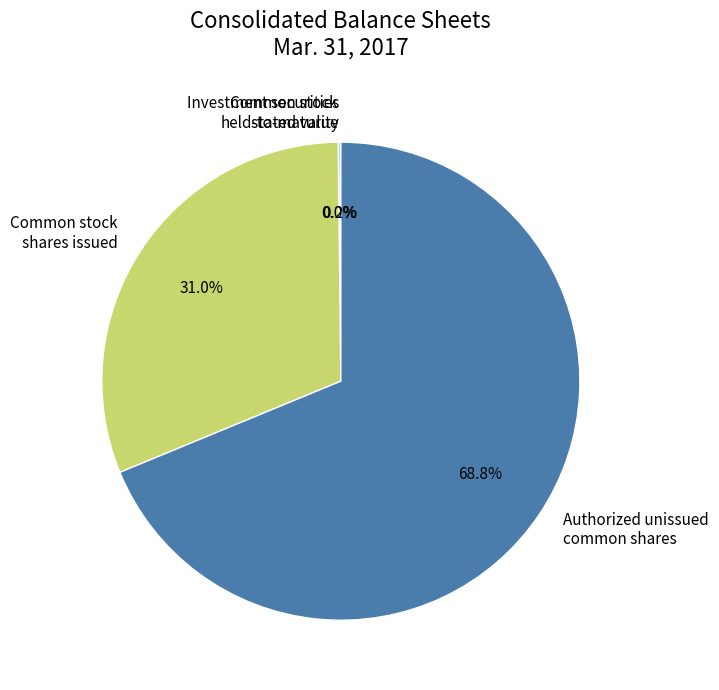

Count the number of slices in the pie.

4